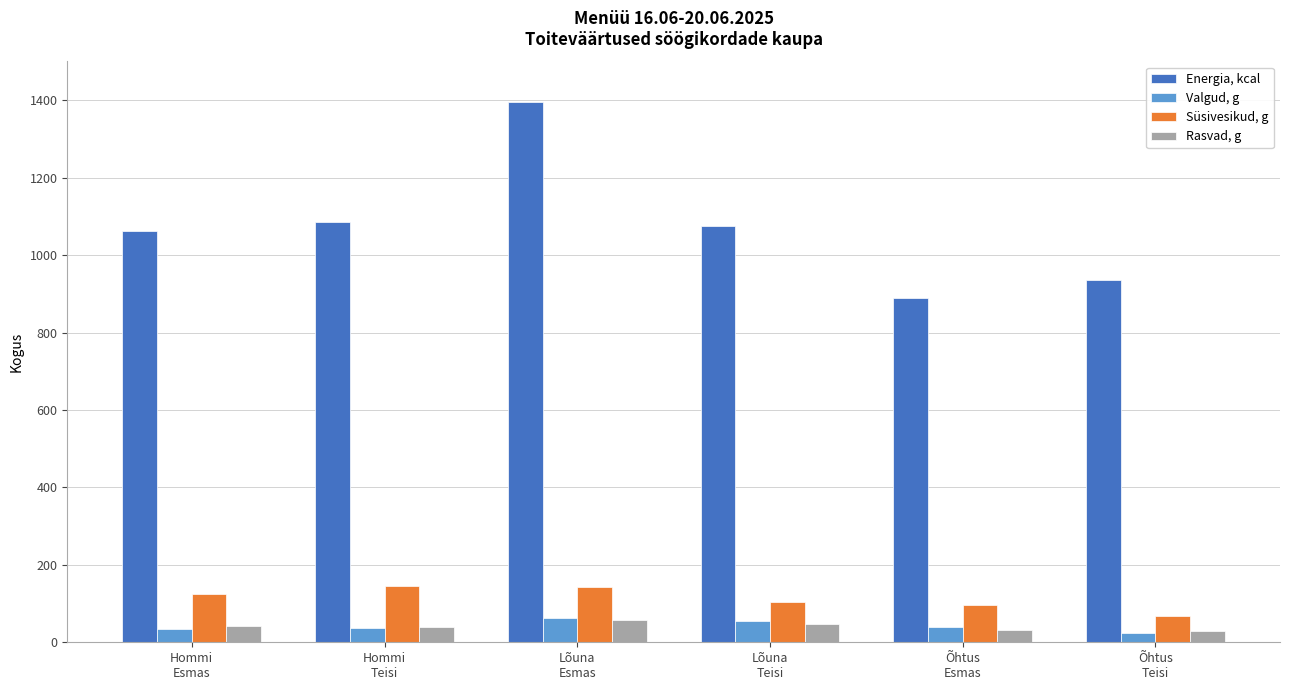

Which series has the largest total across all categories?

Energia, kcal